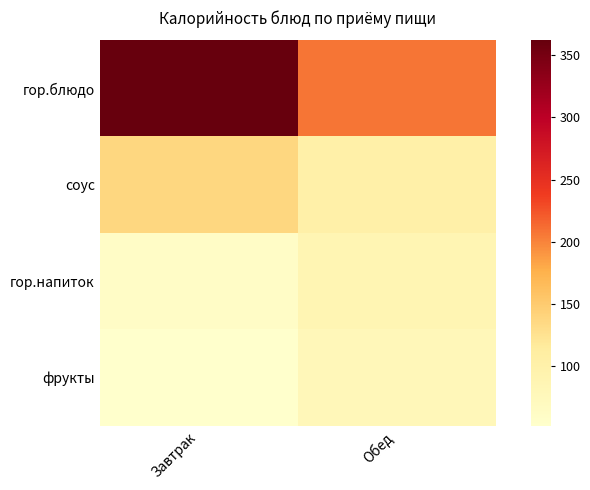

Which series has the largest total across all categories?

гор.блюдо